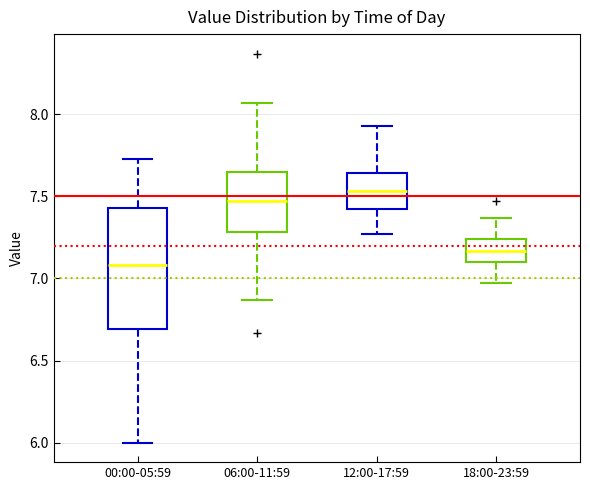

Where is the lower edge of the box for 18:00-23:59 on the y-axis? The values are not printed on the chart, so give them approximately, as read against the axis.

7.10